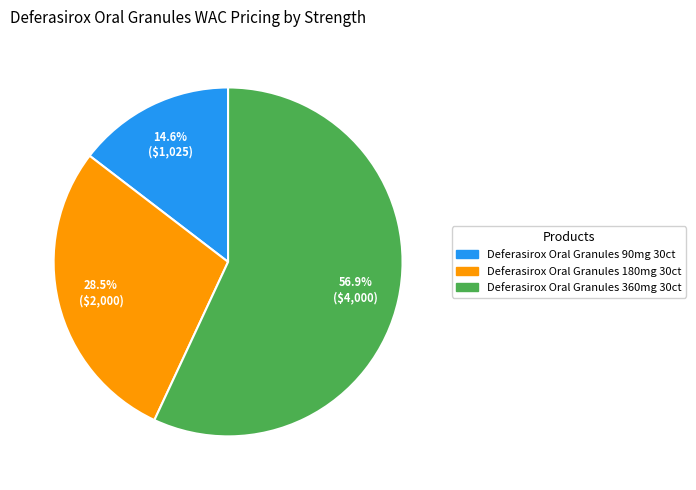

How much of the chart is everything except Deferasirox Oral Granules 90mg 30ct?

85.4%